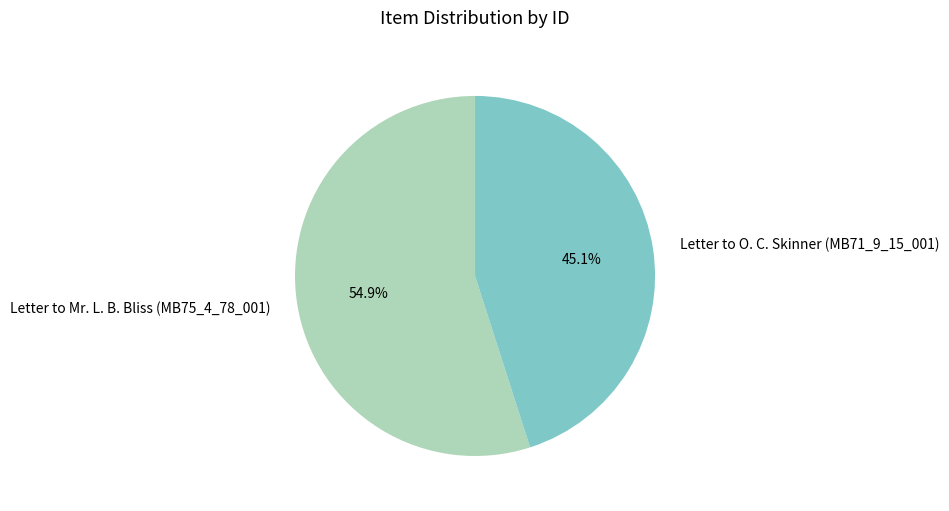

How much of the chart is everything except Letter to Mr. L. B. Bliss (MB75_4_78_001)?

45.1%